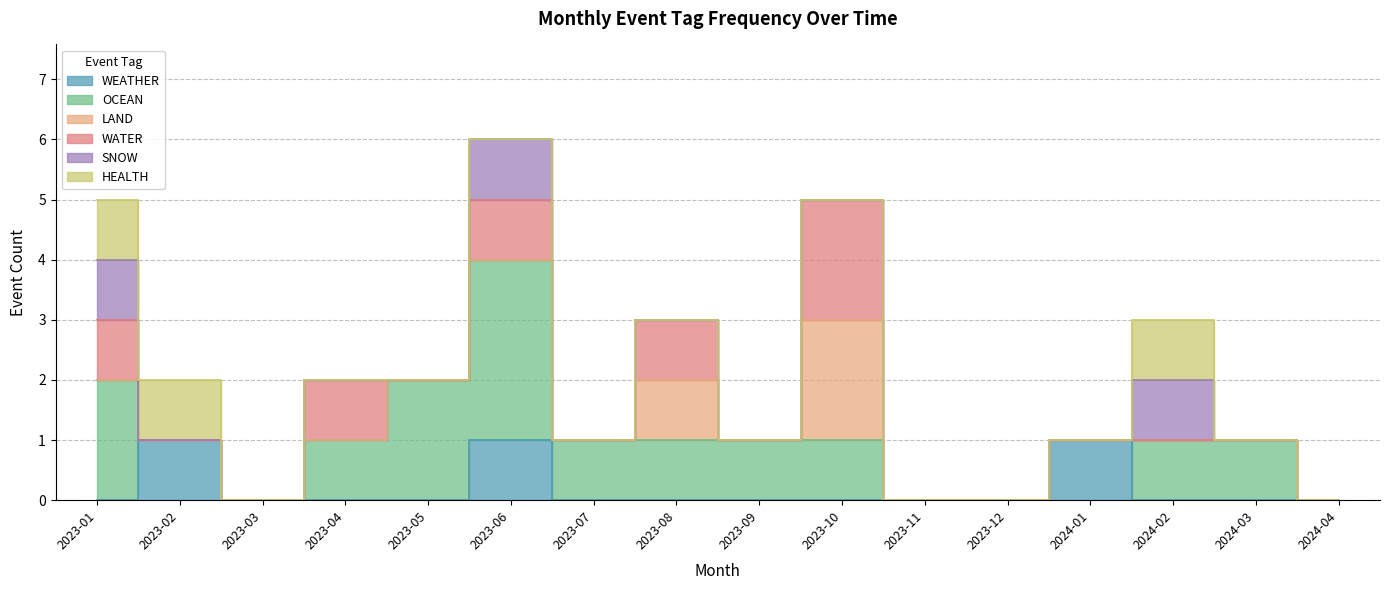

What is the difference between the highest and lowest values at 2023-04?

1